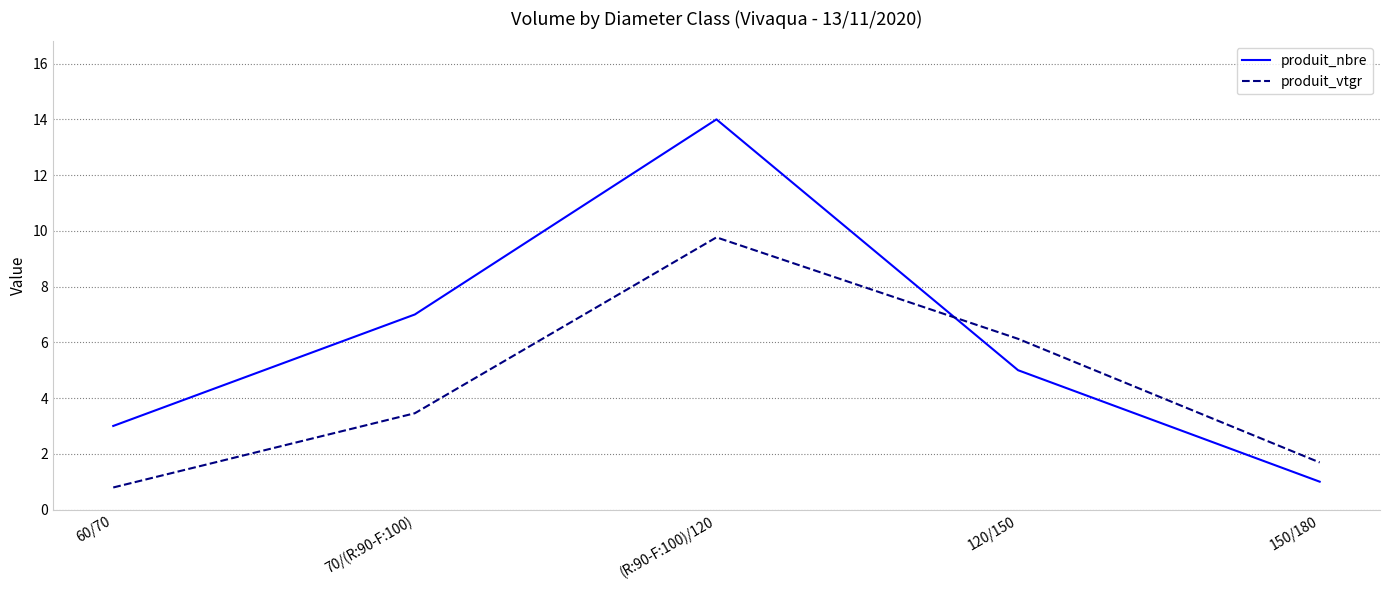

How many interior local peaks does the produit_vtgr series have?

1